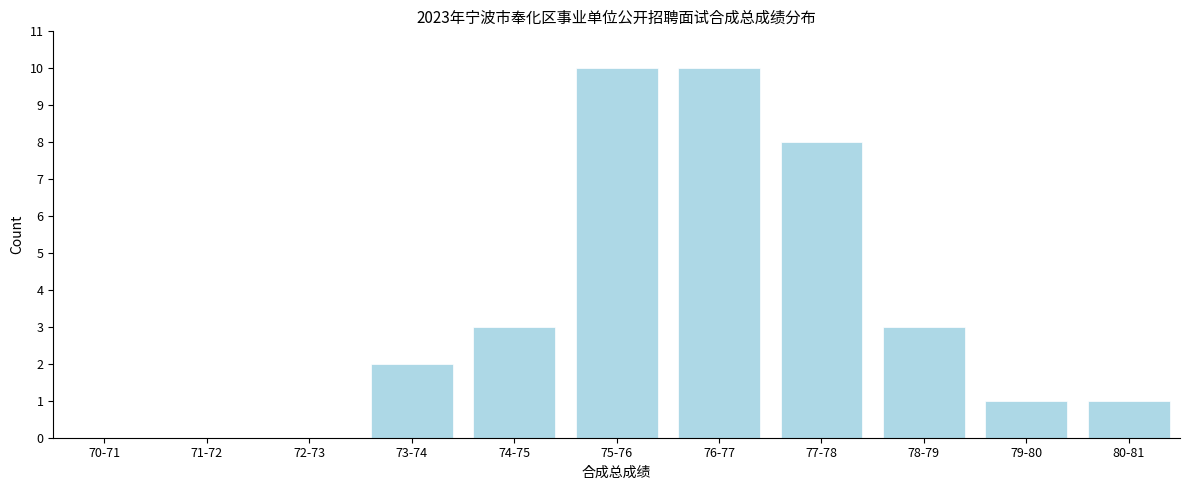

Reading right to left, what are all the values shown in this chart?

80-81=1	79-80=1	78-79=3	77-78=8	76-77=10	75-76=10	74-75=3	73-74=2	72-73=0	71-72=0	70-71=0